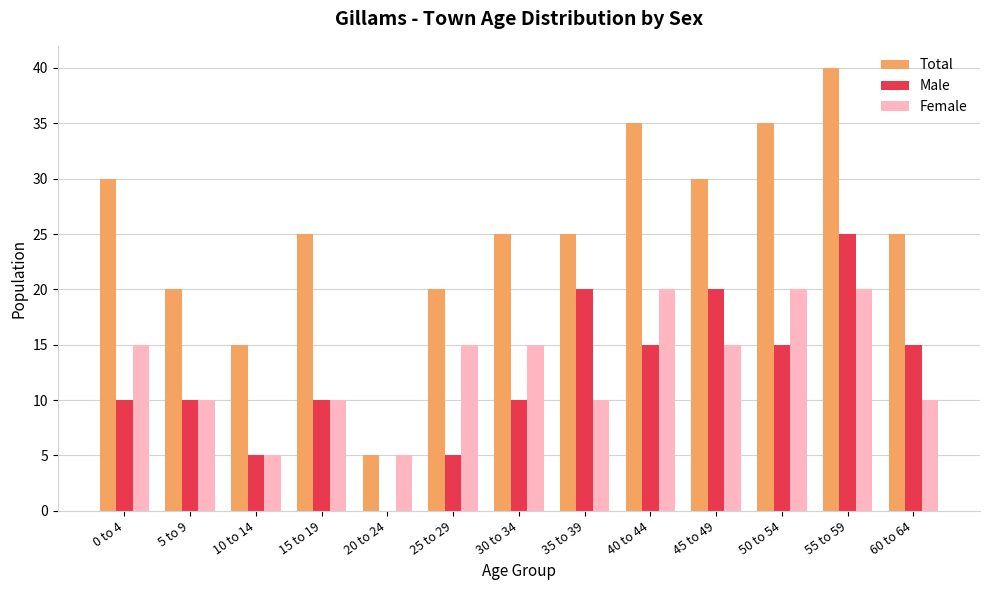

Reading right to left, list all the values displayed in this chart.

Total: 25	40	35	30	35	25	25	20	5	25	15	20	30
Male: 15	25	15	20	15	20	10	5	0	10	5	10	10
Female: 10	20	20	15	20	10	15	15	5	10	5	10	15